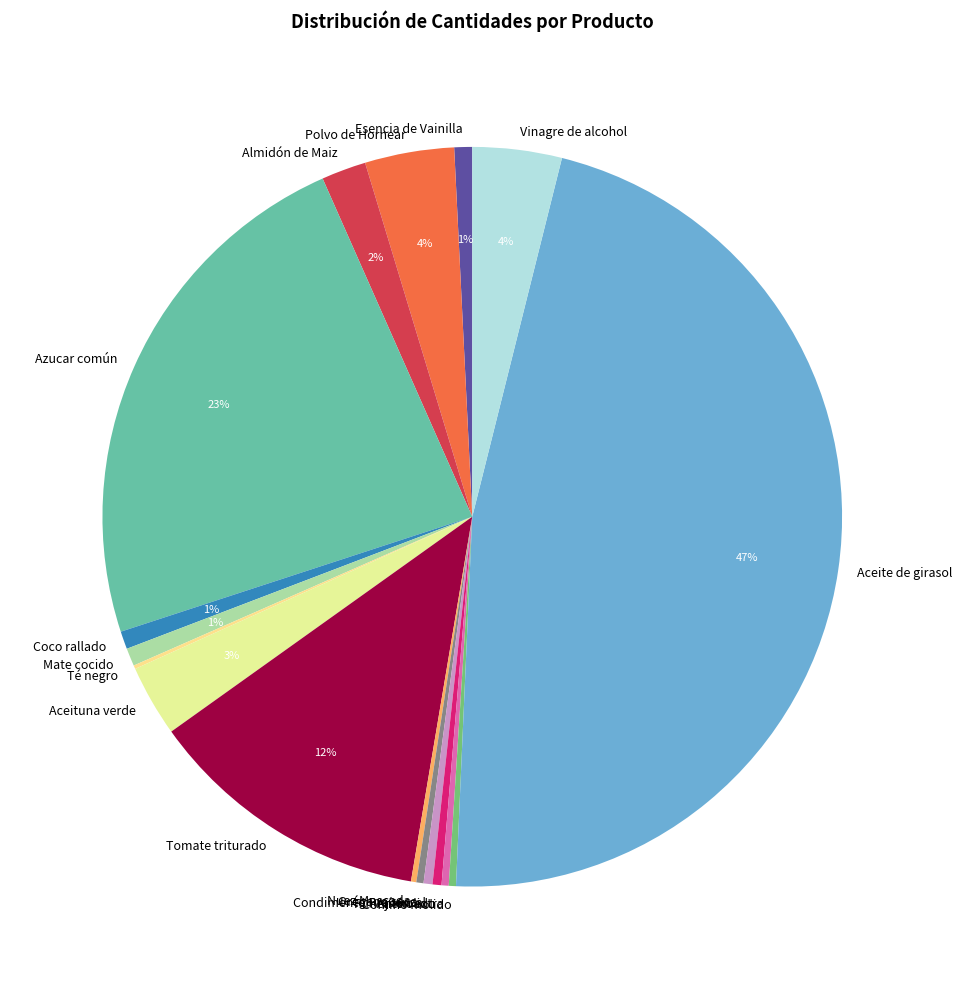

Do Coco rallado and Comino molido together represent more than half of the pie?

No